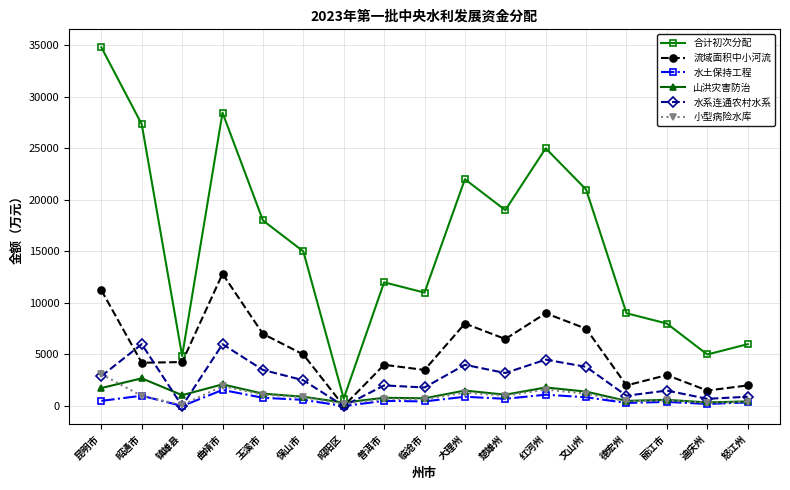

What is the approximate value of 合计初次分配 at 红河州?

25000.0